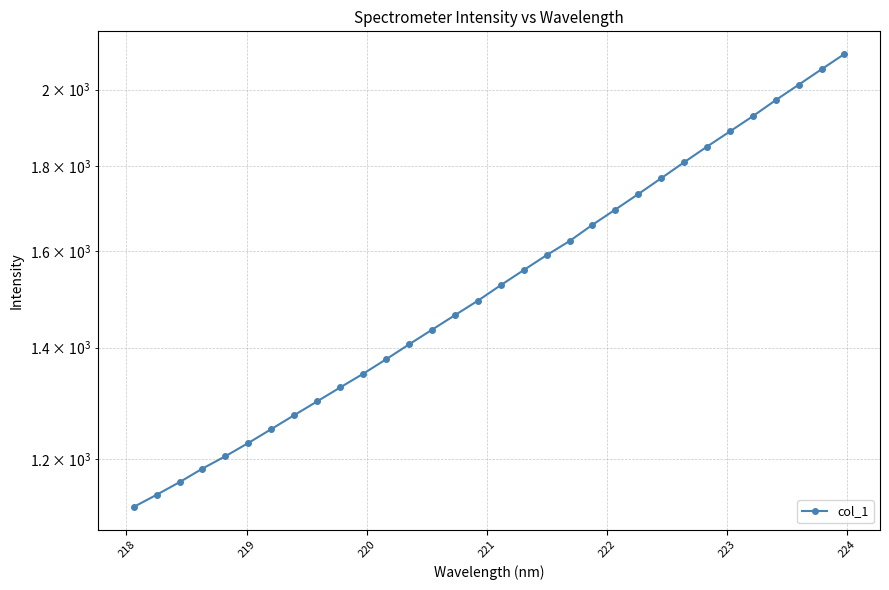

What is the sum of all values?

49492.9